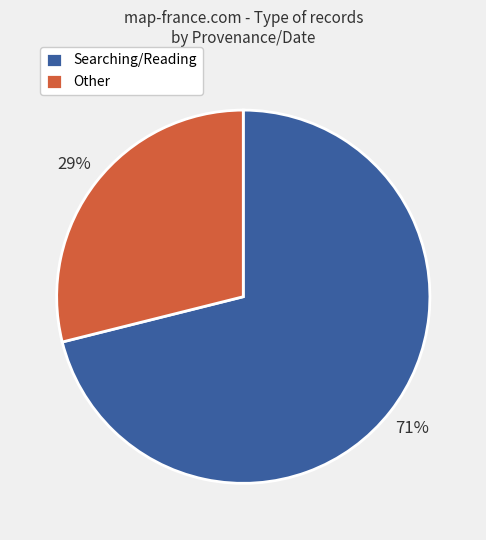

Between Searching/Reading and Other, which is larger?

Searching/Reading